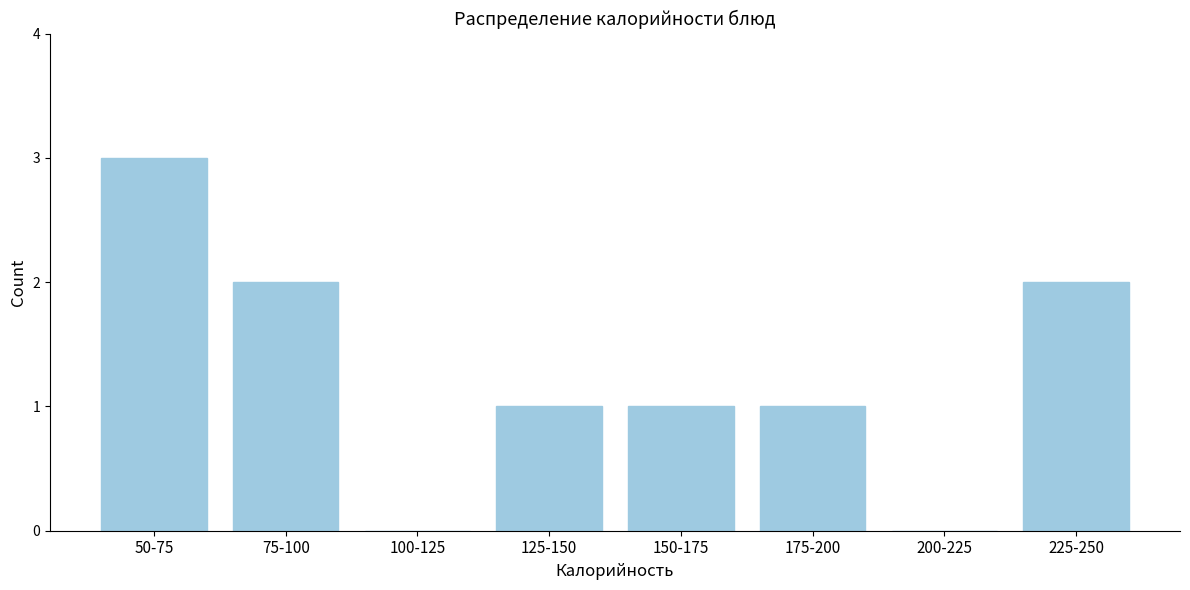

Reading left to right, list all the values displayed in this chart.

50-75=3	75-100=2	100-125=0	125-150=1	150-175=1	175-200=1	200-225=0	225-250=2